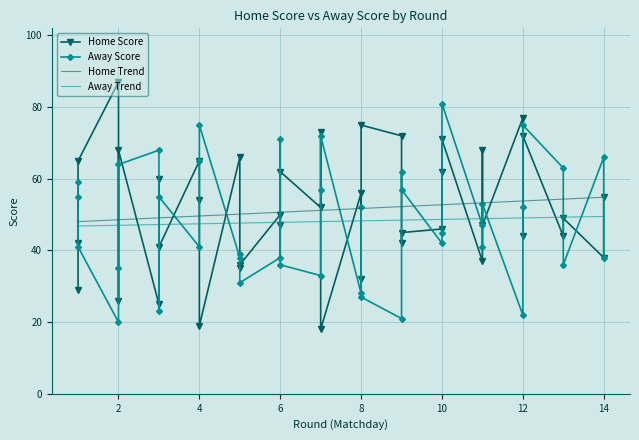

True or false: Away Score has a value of 18 at 1.

False